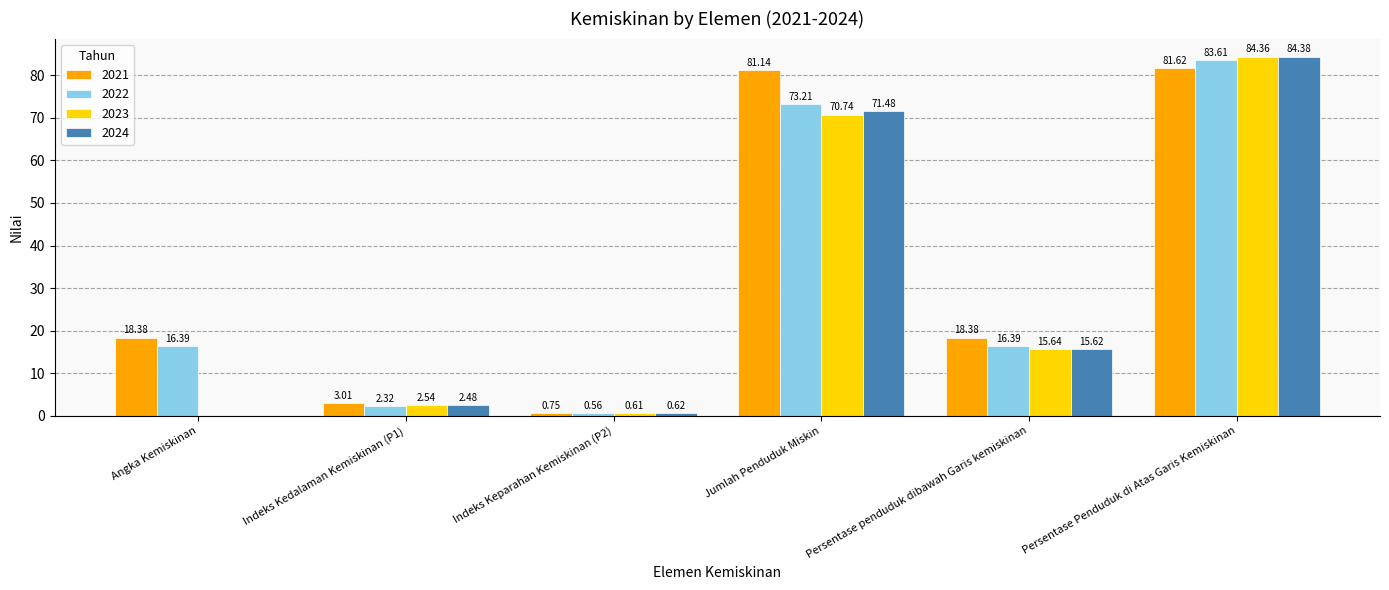

What is the highest value of the 2023 series?

84.4